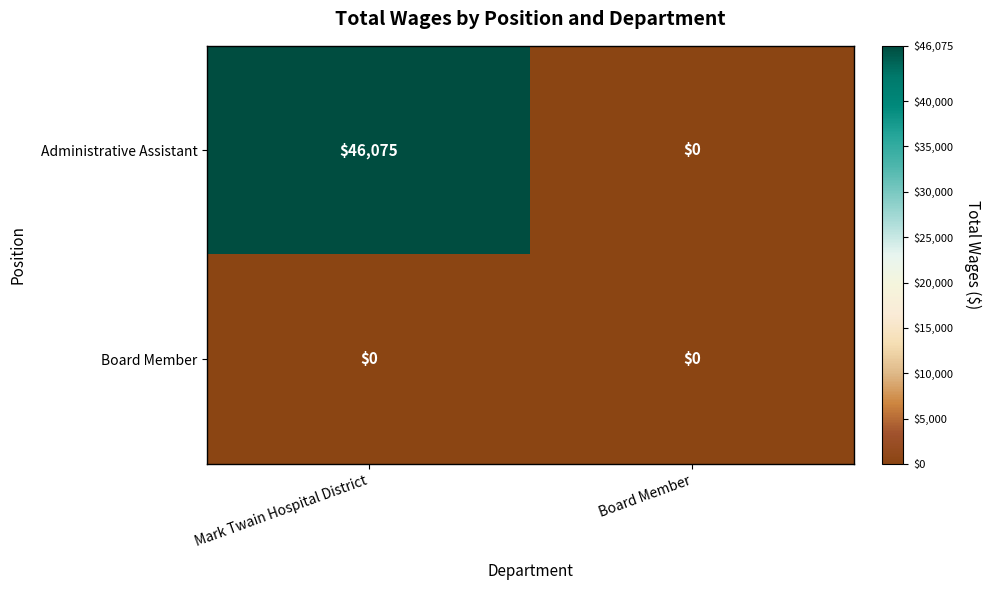

What is the difference between the maximum and minimum values in the Administrative Assistant series?

46075